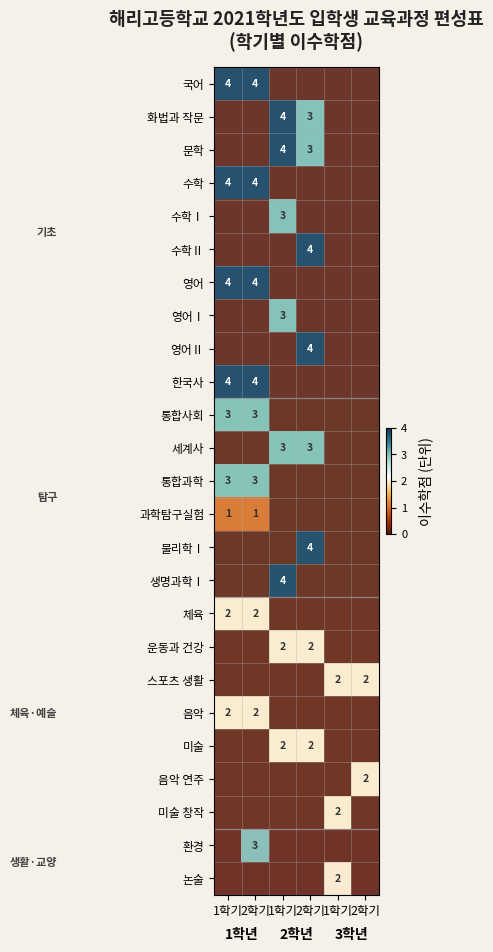

Which category has the lowest value across all series?

1학기